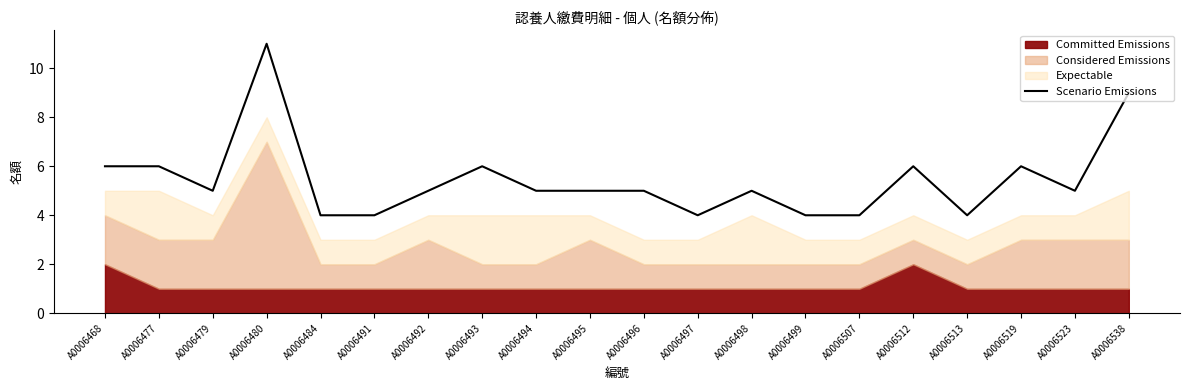

The value of Scenario Emissions at A0006519 is 2. True or false?

False